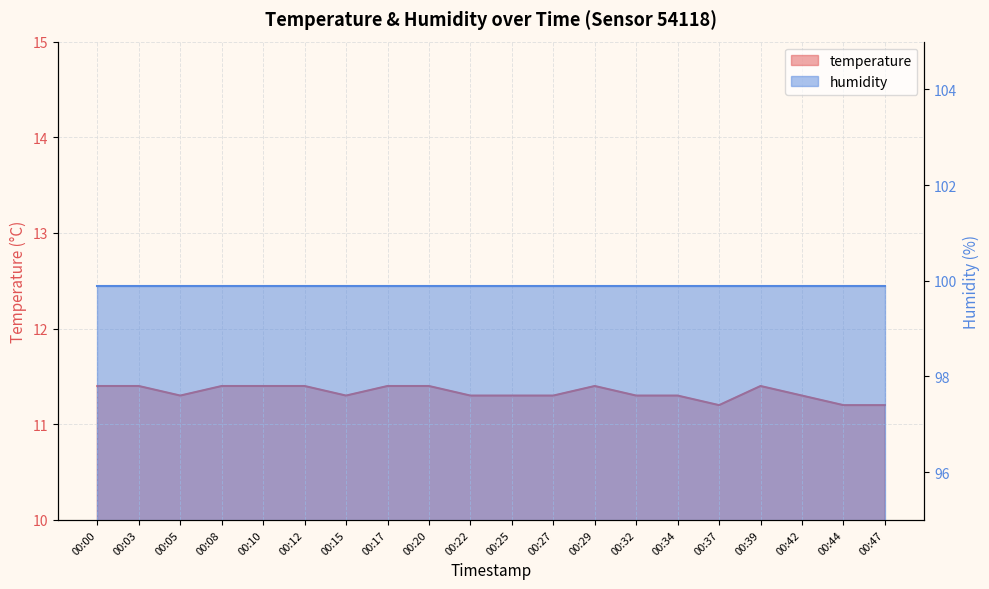

Reading left to right, extract all data points from this chart.

00:00=11.4	00:03=11.4	00:05=11.3	00:08=11.4	00:10=11.4	00:12=11.4	00:15=11.3	00:17=11.4	00:20=11.4	00:22=11.3	00:25=11.3	00:27=11.3	00:29=11.4	00:32=11.3	00:34=11.3	00:37=11.2	00:39=11.4	00:42=11.3	00:44=11.2	00:47=11.2